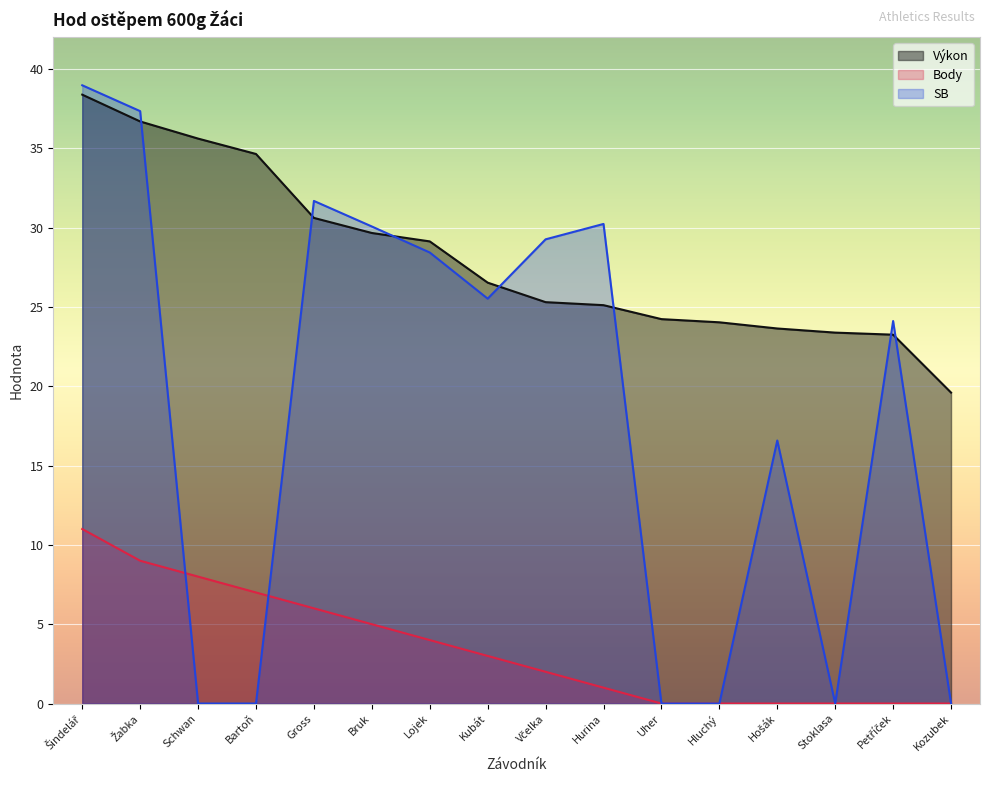

Where is the first local minimum for SB?

Kubát